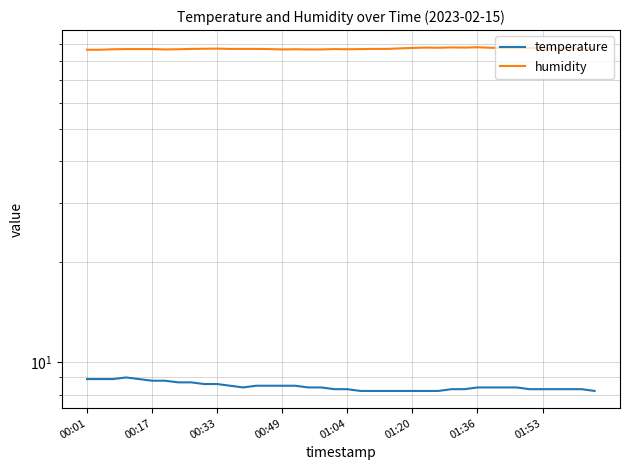

True or false: humidity and temperature cross at least once.

False